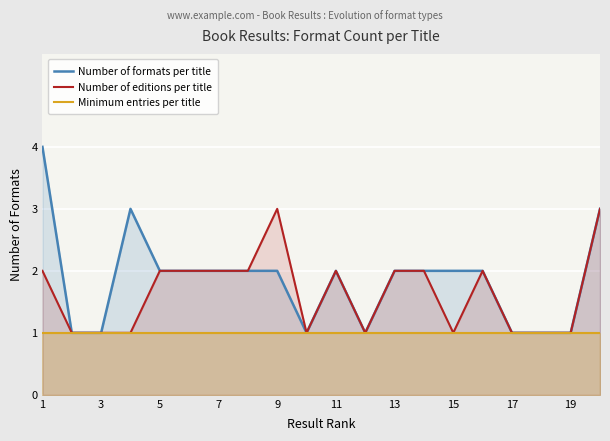

Which series has the largest total across all categories?

Number of formats per title